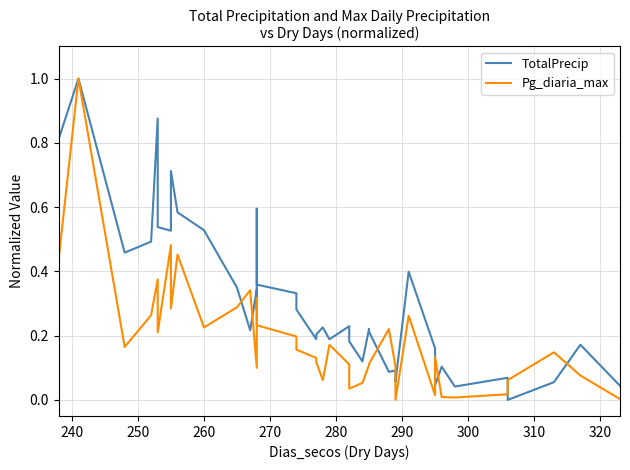

Rank the series by their average value, from lowest to highest.

Pg_diaria_max, TotalPrecip